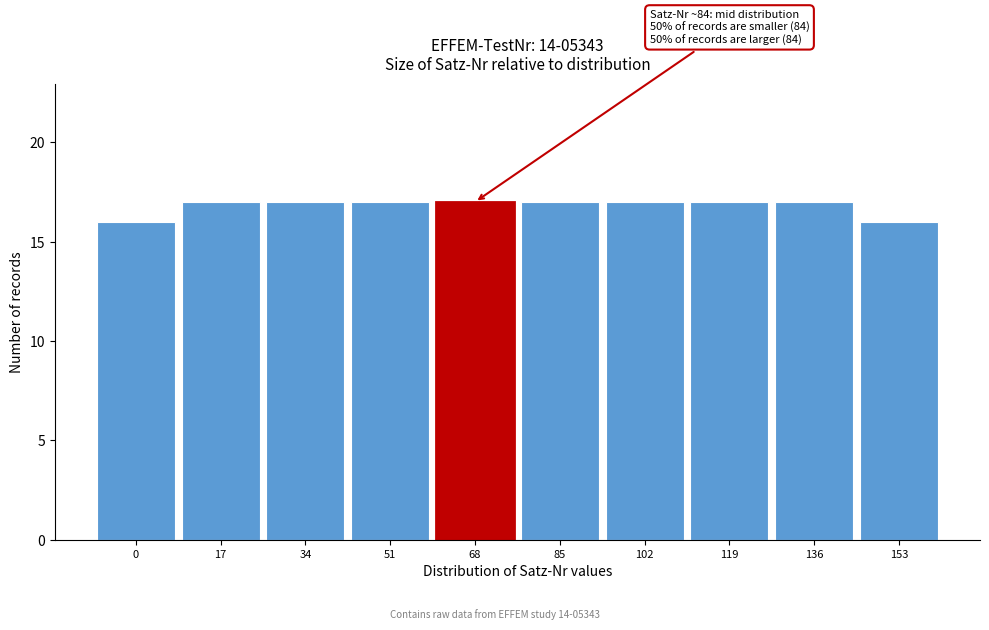

Reading left to right, extract all data points from this chart.

16	17	17	17	17	17	17	17	17	16